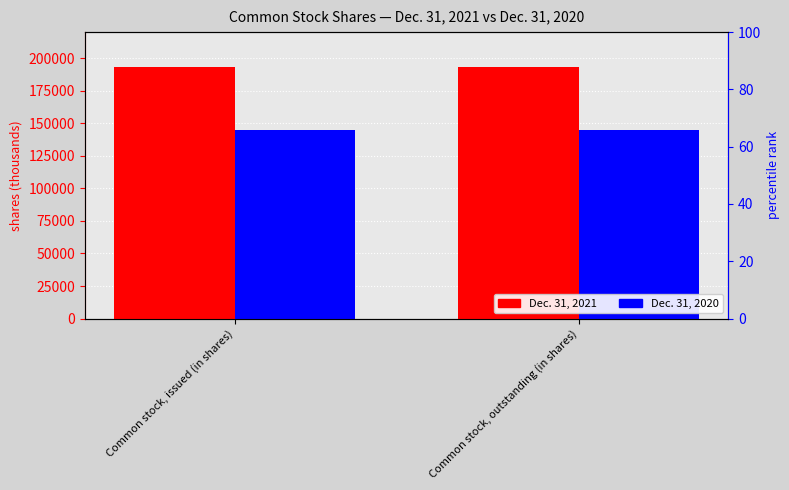

The Dec. 31, 2020 series shows 145196 at Common stock, outstanding (in shares). True or false?

True